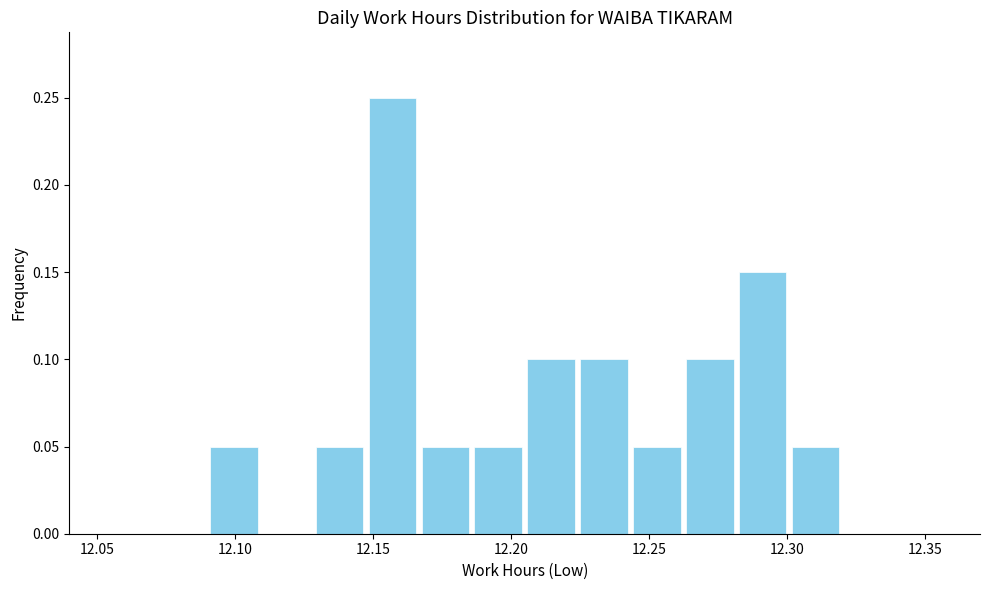

Read against the x-axis, roughly where is the centre of the tallest bar?

12.155